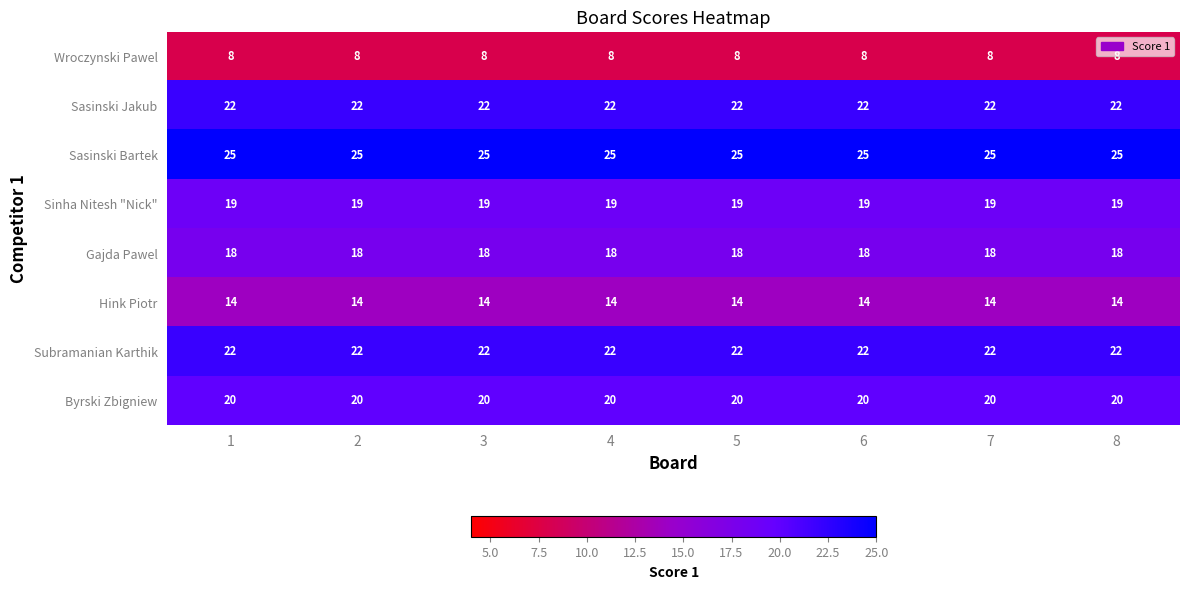

Read the Hink Piotr value at 2.

14